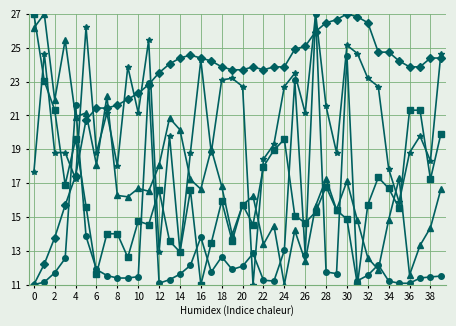

What is the greatest value displayed?

27.0